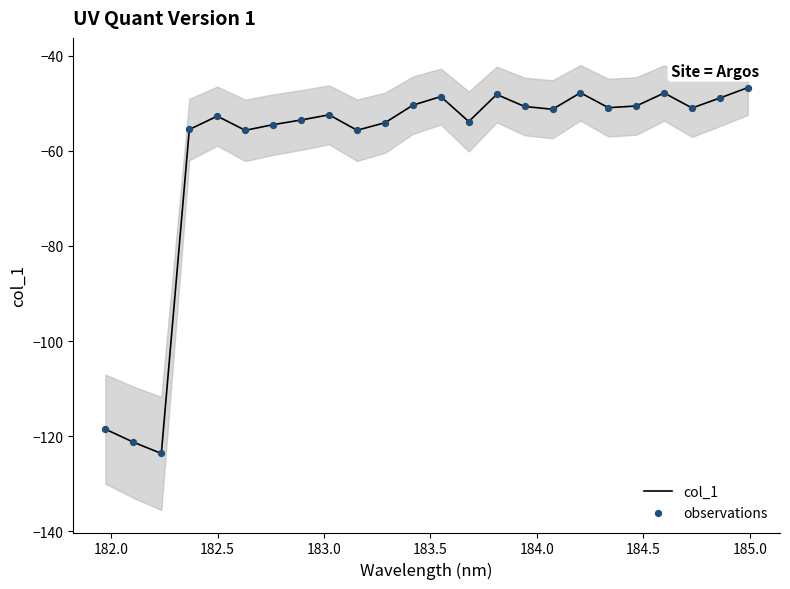

At how many categories does at least one series exceed -52?

12